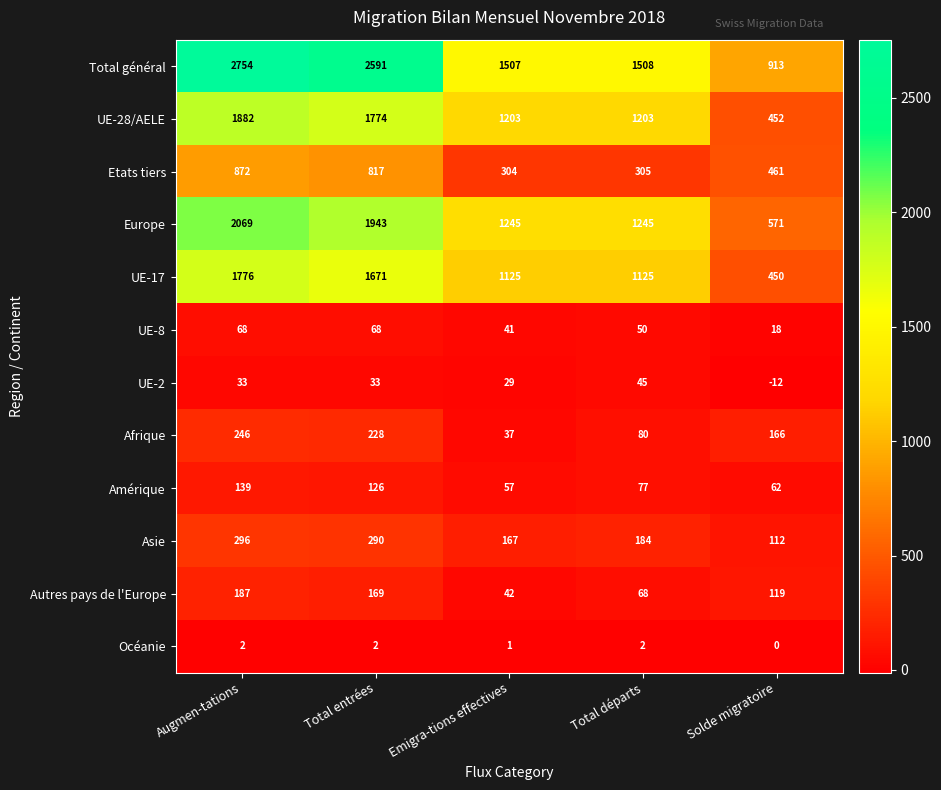

Between Emigra-tions effectives and Total départs, which series saw the biggest shift?

Afrique